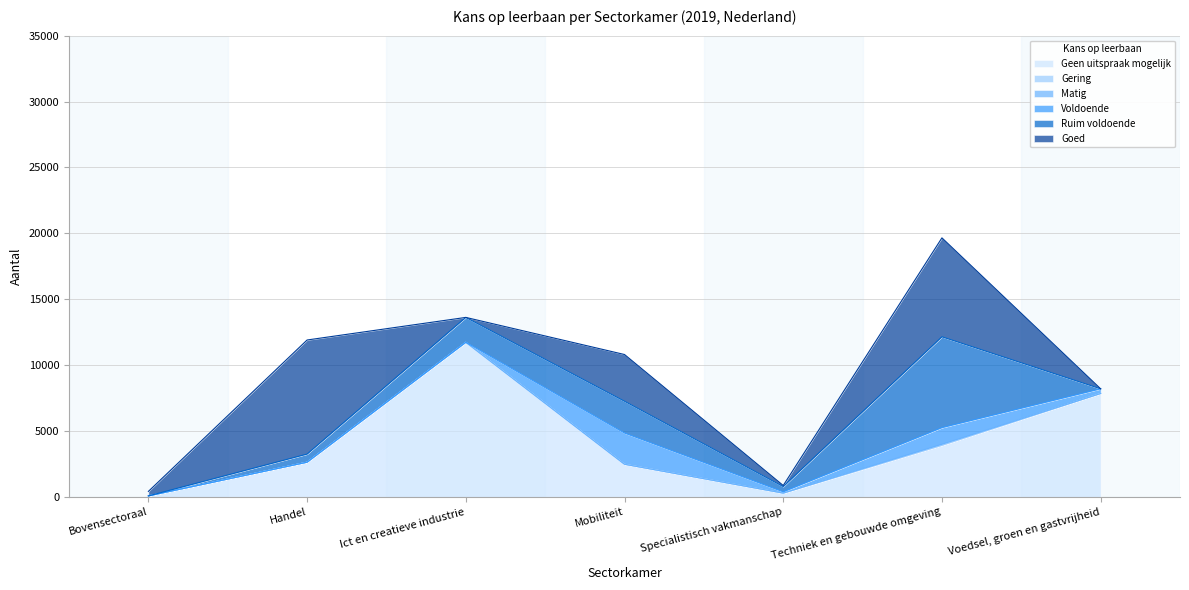

Which category has the highest value across all series?

Ict en creatieve industrie